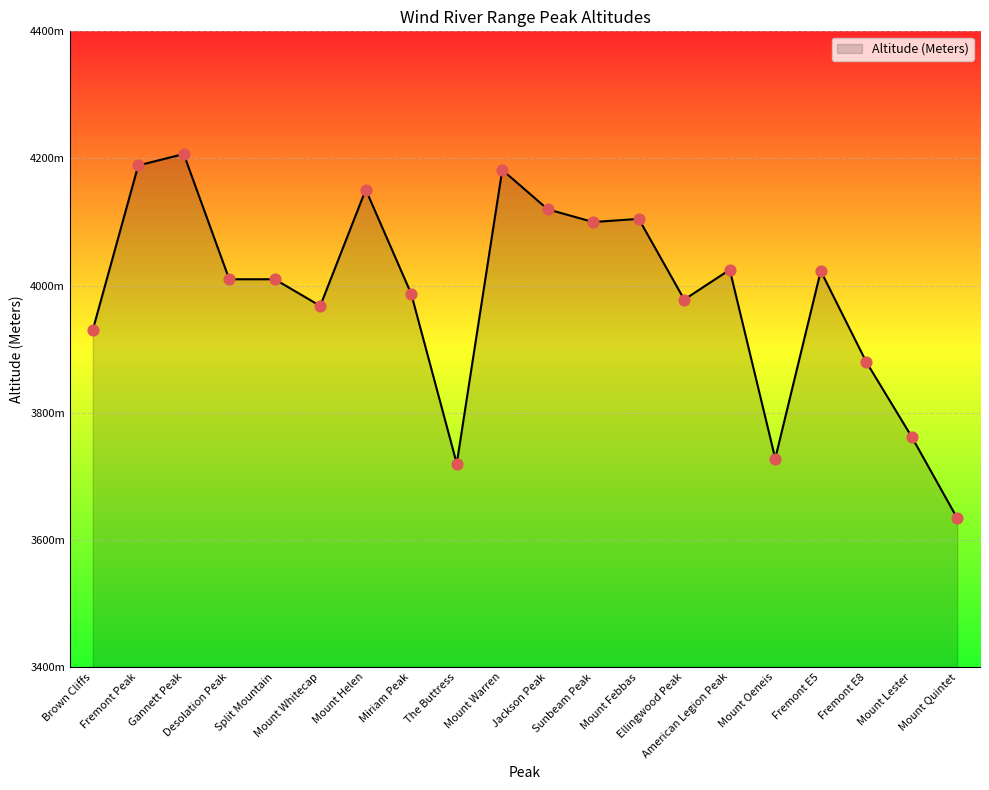

What is the ratio of the value at Sunbeam Peak to the value at Desolation Peak?

1.0